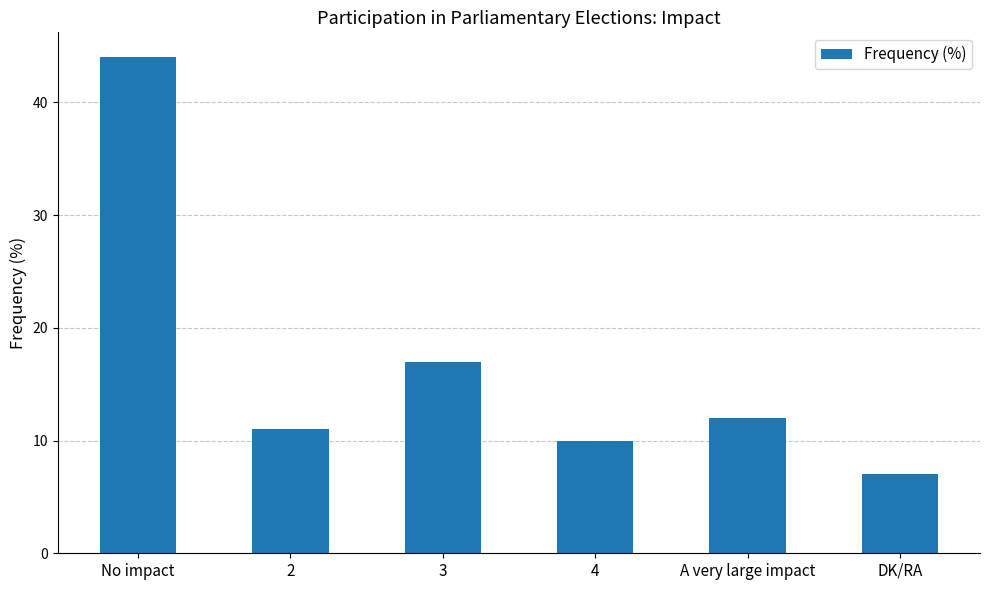

Is it true that the value at A very large impact is 12?

True